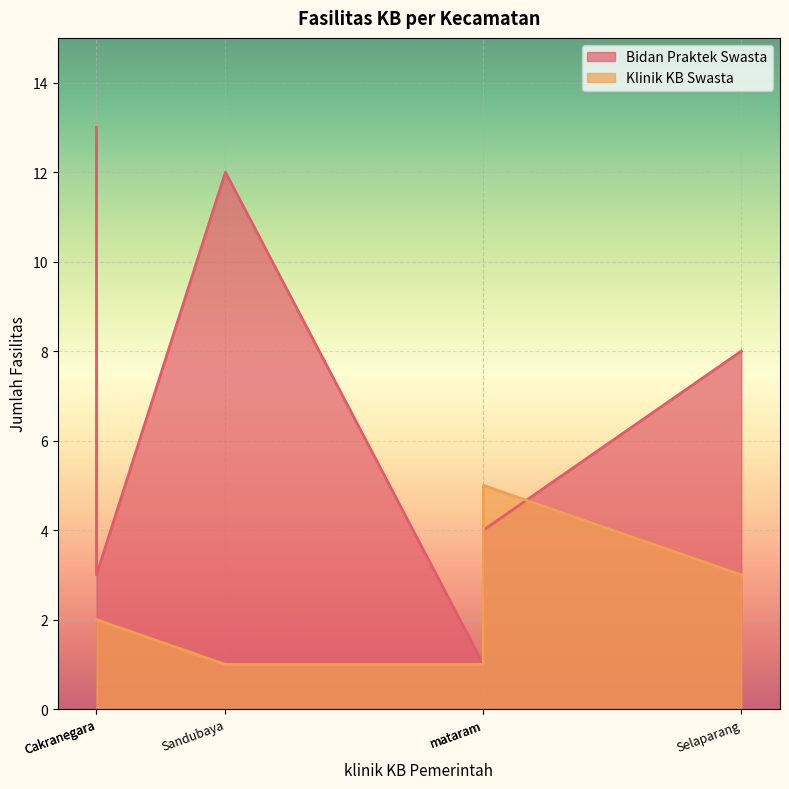

What is the minimum value for Klinik KB Swasta?

1